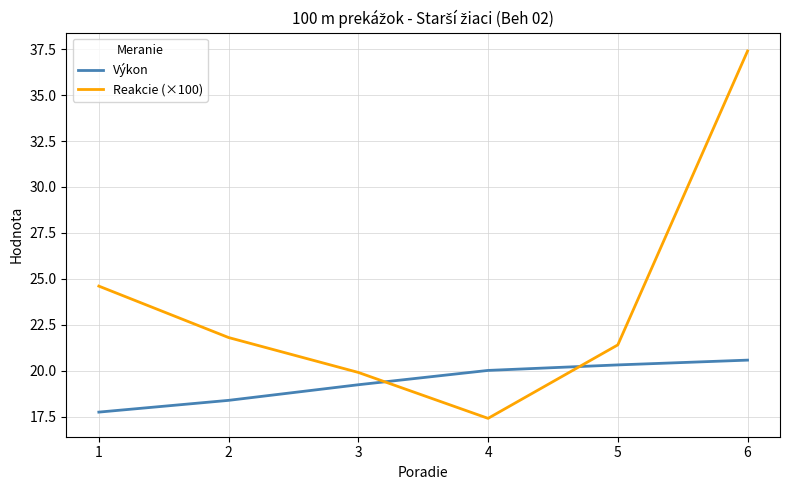

Reading left to right, what are all the values shown in this chart?

Výkon: 17.7	18.4	19.2	20.0	20.3	20.6
Reakcie (×100): 24.6	21.8	19.9	17.4	21.4	37.4